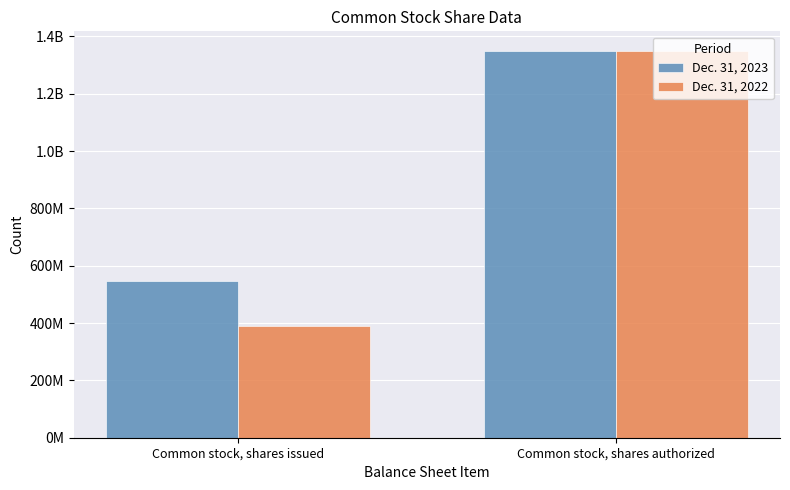

What is the difference between the Dec. 31, 2022 values at Common stock, shares issued and Common stock, shares authorized?

959737476